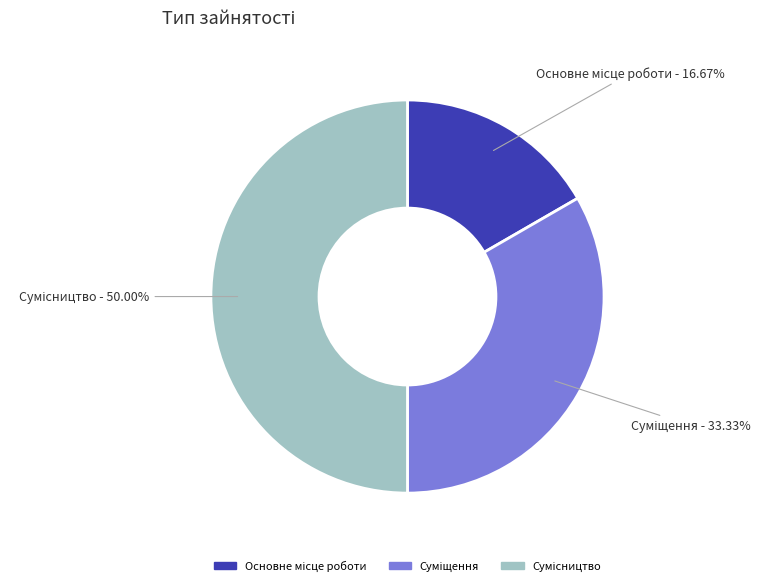

Rank the categories by value from lowest to highest.

Основне місце роботи, Суміщення, Сумісництво